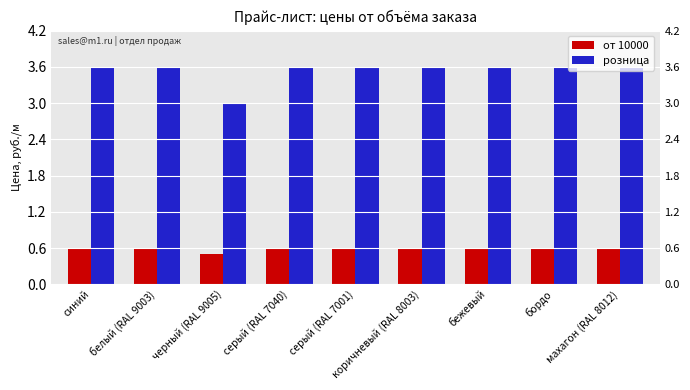

What is the average value of the от 10000 series?

0.6